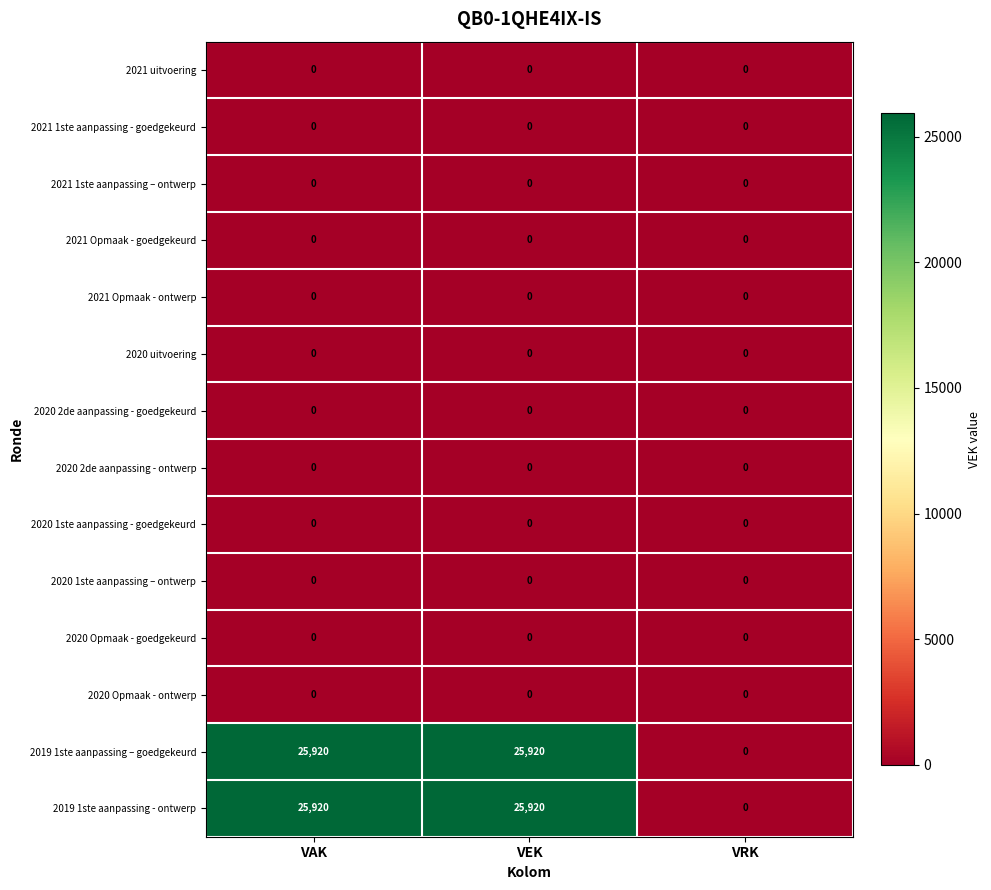

Count the number of categories in the chart.

3